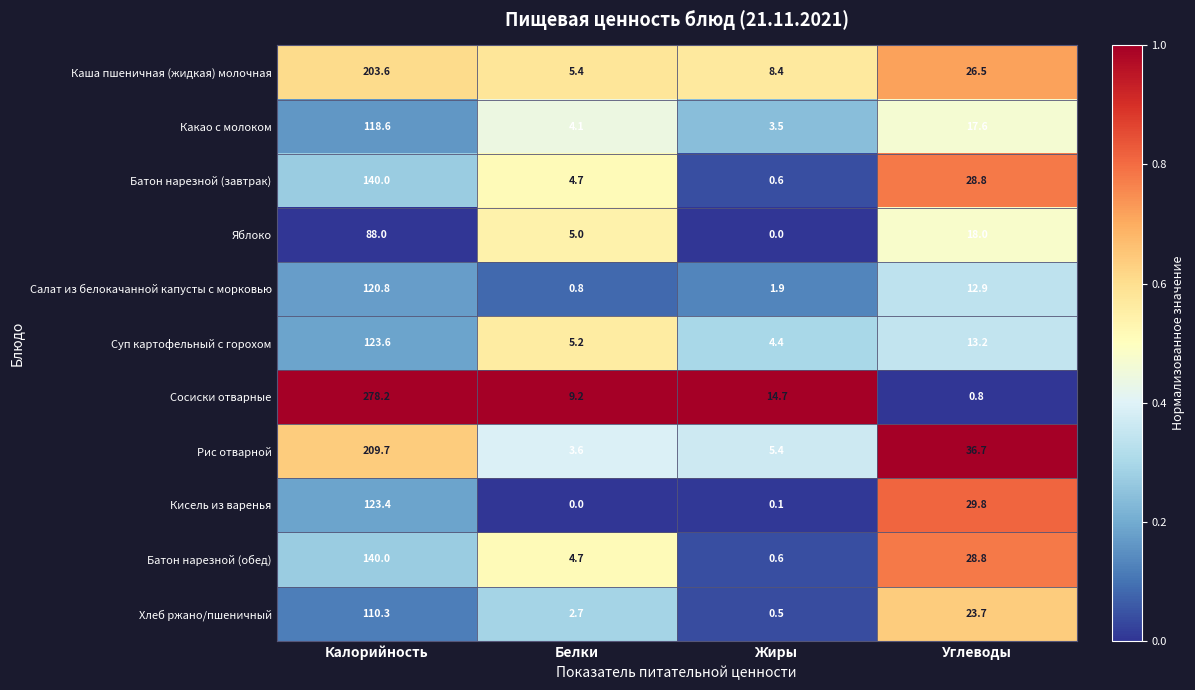

What is the difference between the maximum and second lowest values in the Салат из белокачанной капусты с морковью series?

118.9